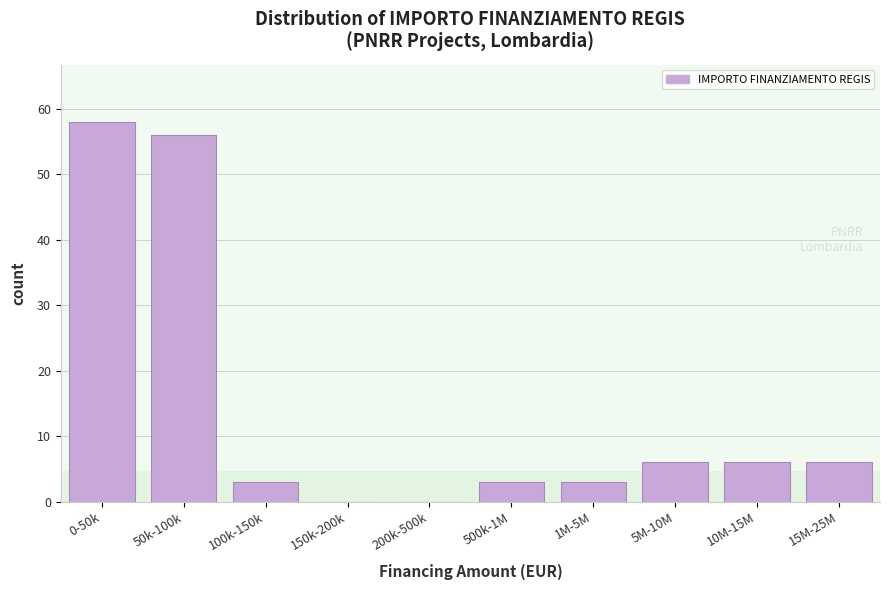

Reading left to right, list all the values displayed in this chart.

0-50k=58	50k-100k=56	100k-150k=3	150k-200k=0	200k-500k=0	500k-1M=3	1M-5M=3	5M-10M=6	10M-15M=6	15M-25M=6